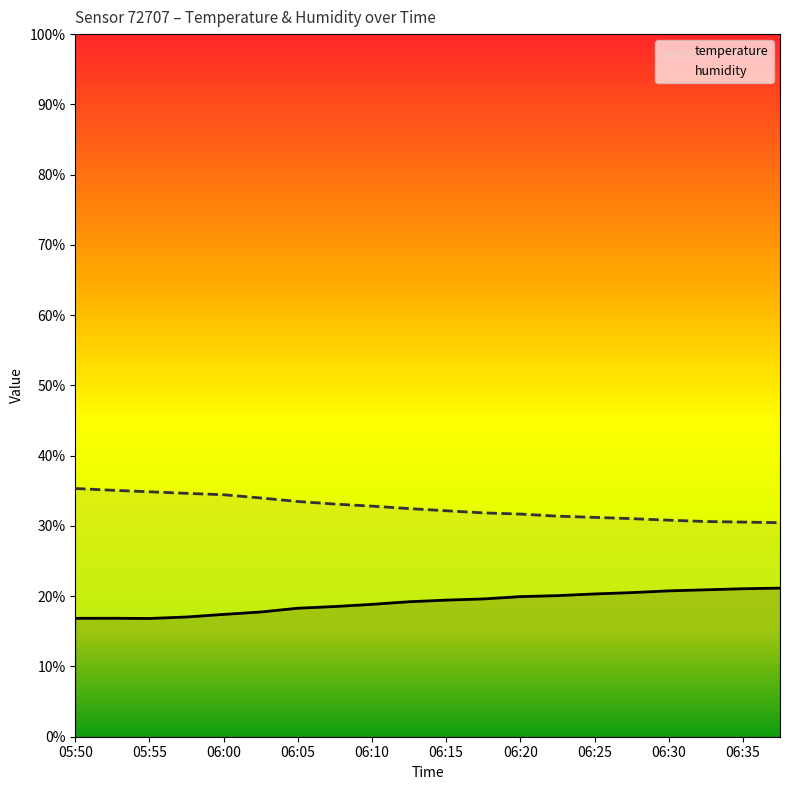

Reading left to right, what are all the values shown in this chart?

temperature: 16.9	16.9	16.8	17.0	17.4	17.8	18.3	18.5	18.8	19.2	19.4	19.6	19.9	20.1	20.3	20.5	20.8	20.9	21.1	21.1
humidity: 35.3	35.1	34.9	34.6	34.4	34.0	33.5	33.1	32.8	32.5	32.2	31.9	31.7	31.4	31.2	31.0	30.8	30.6	30.6	30.5